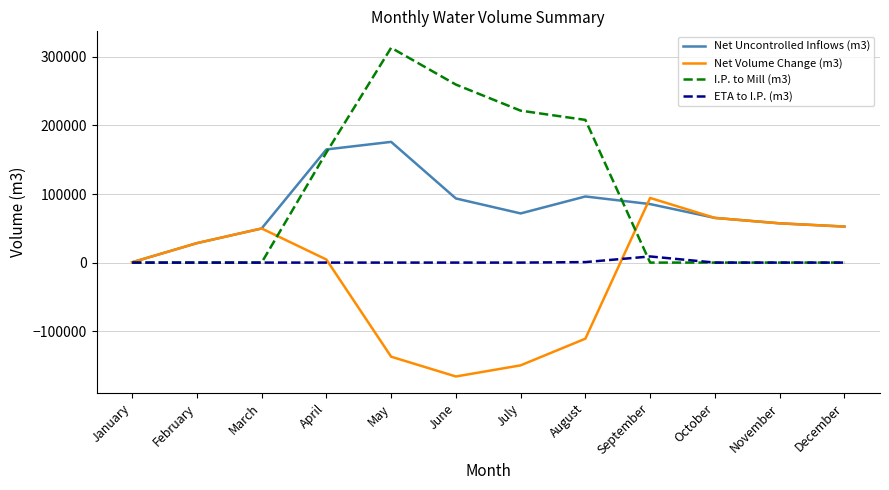

List the series in order of their overall mean, lowest first.

Net Volume Change (m3), ETA to I.P. (m3), Net Uncontrolled Inflows (m3), I.P. to Mill (m3)